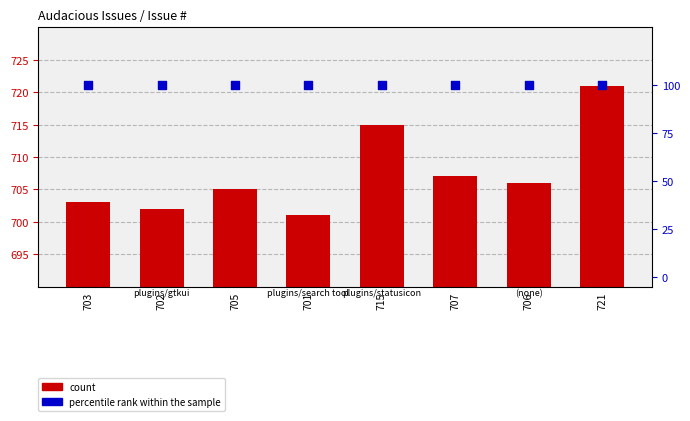

Which series has the largest total across all categories?

count